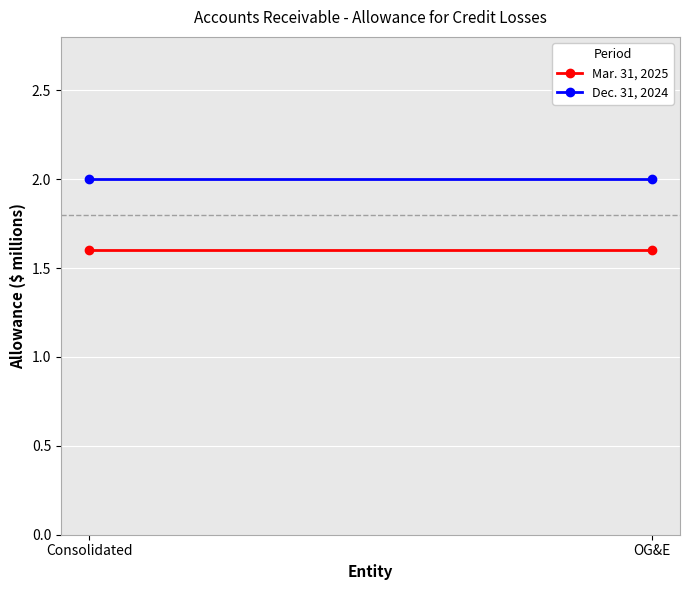

Between Consolidated and OG&E, which is larger?

Consolidated